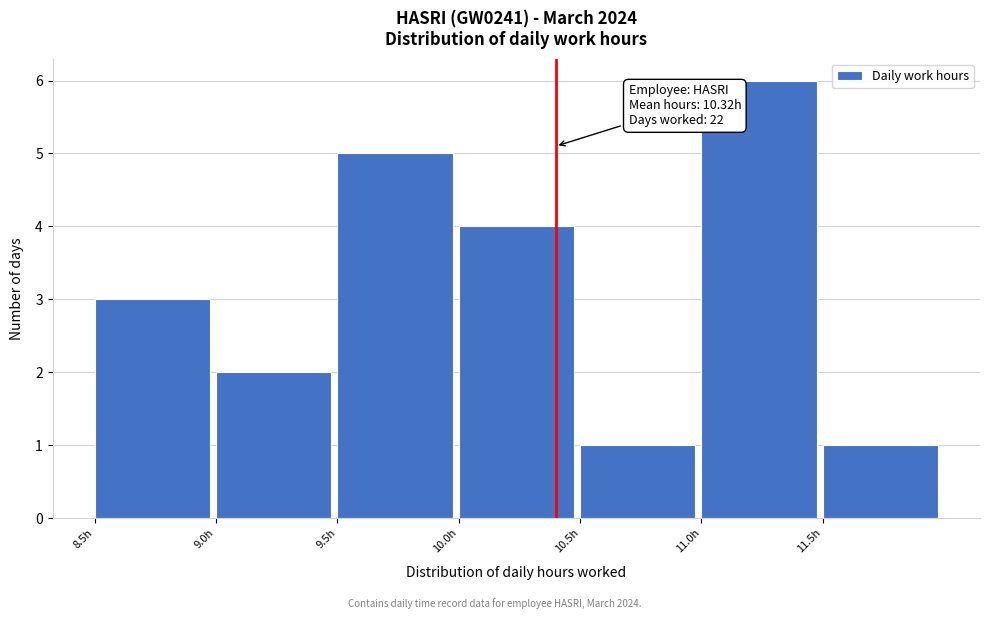

Which range on the x-axis has the tallest bar?

11.0 to 11.5